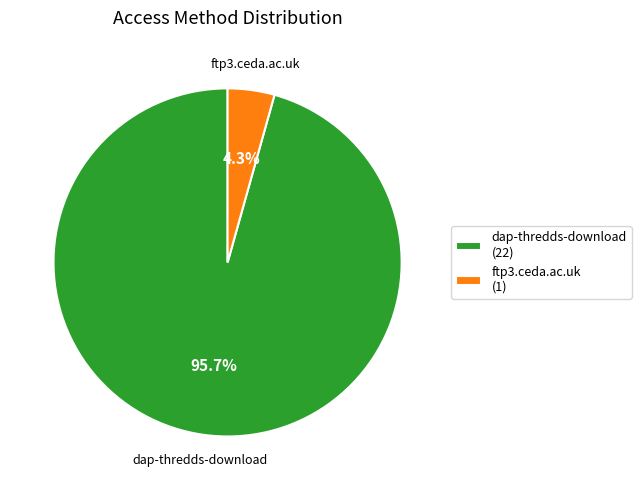

What is the largest slice in the pie chart?

dap-thredds-download